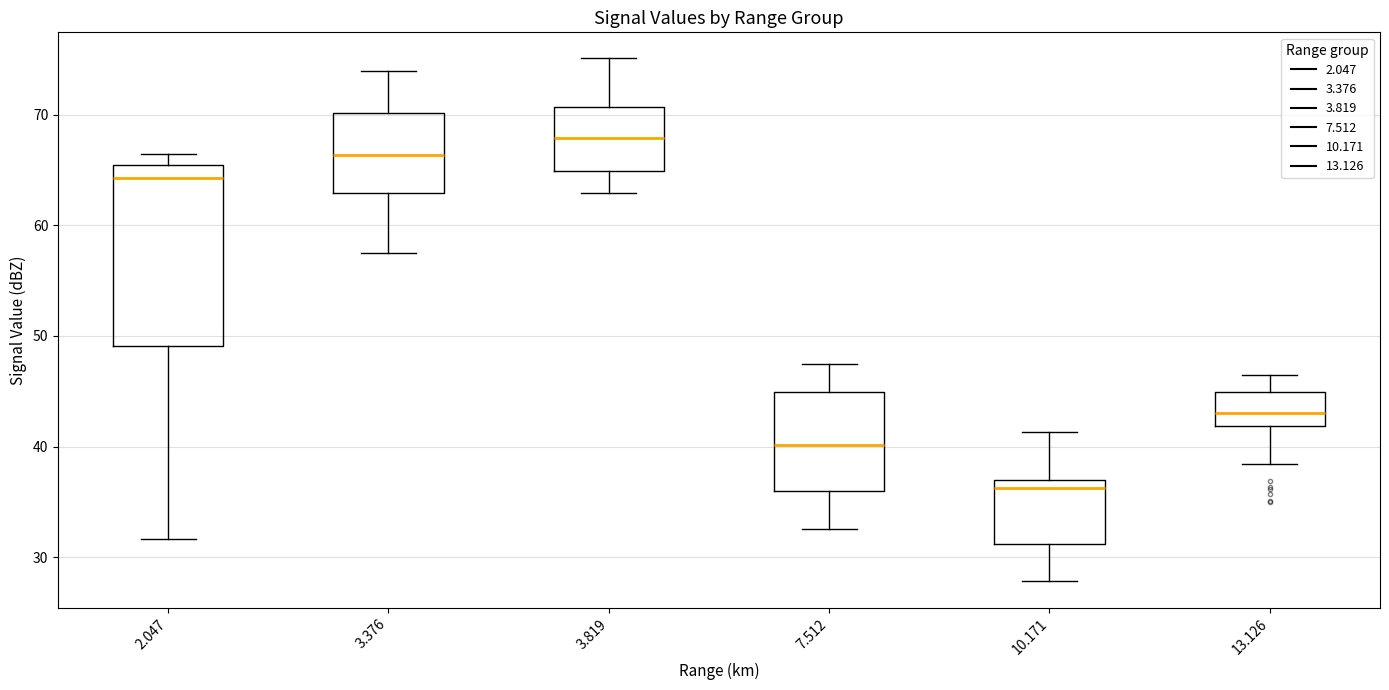

Reading left to right, read every box against the y-axis: the position of its median line, the range the box covers, and the ends of its whiskers. The values are not printed on the chart, so give them approximately, as read against the axis.

2.047: median 64, box 49 to 65, whiskers 32 to 67
3.376: median 66, box 63 to 70, whiskers 58 to 74
3.819: median 68, box 65 to 71, whiskers 63 to 75
7.512: median 40, box 36 to 45, whiskers 33 to 48
10.171: median 36, box 31 to 37, whiskers 28 to 41
13.126: median 43, box 42 to 45, whiskers 38 to 47